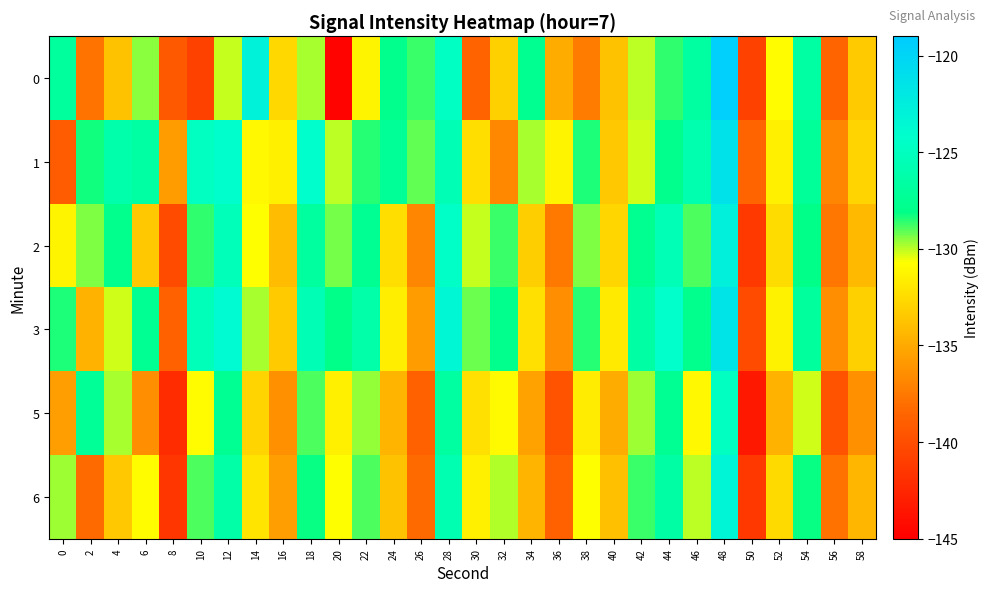

Which series has the largest total across all categories?

1